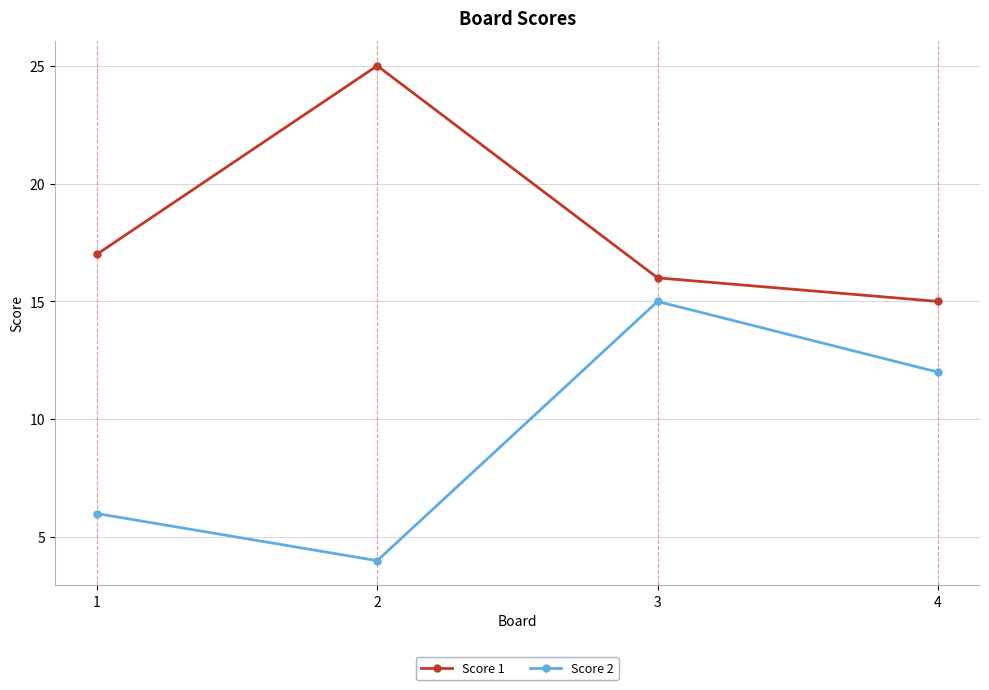

Does the chart have visible grid lines?

Yes